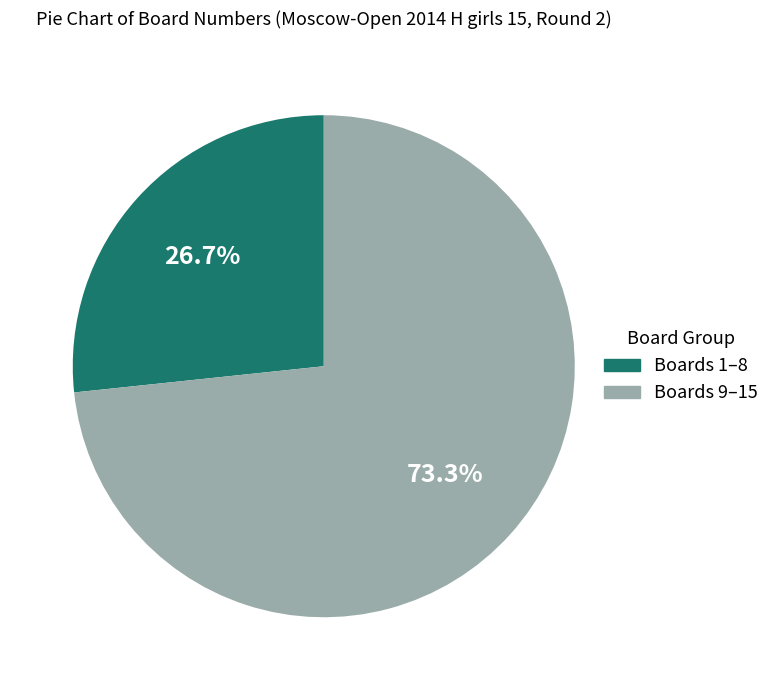

Which category has the biggest portion of the pie?

Boards 9–15